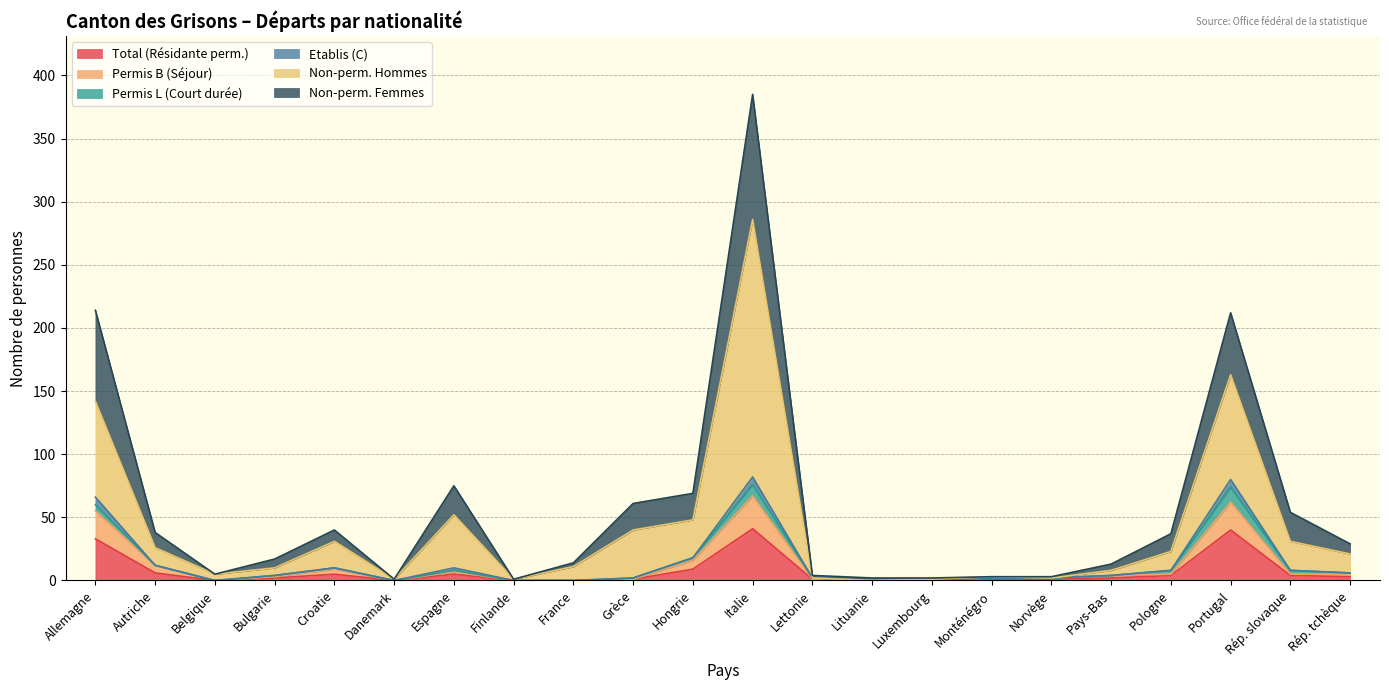

How many lines are shown in the chart?

6